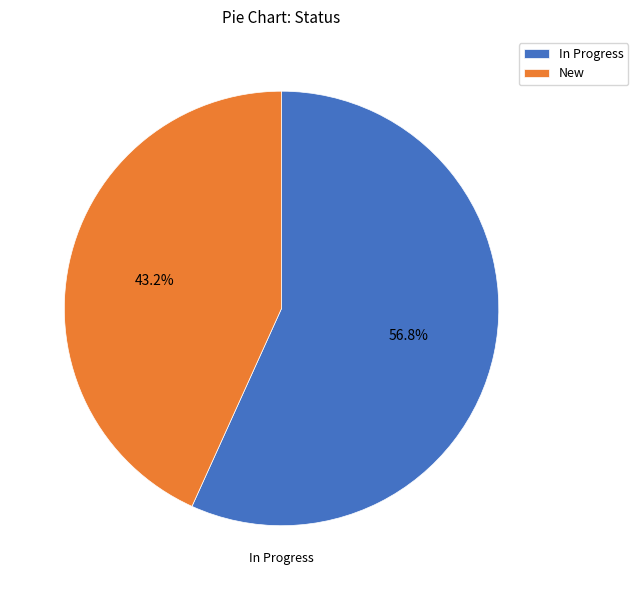

What percentage is the New slice, to the nearest percent?

43%